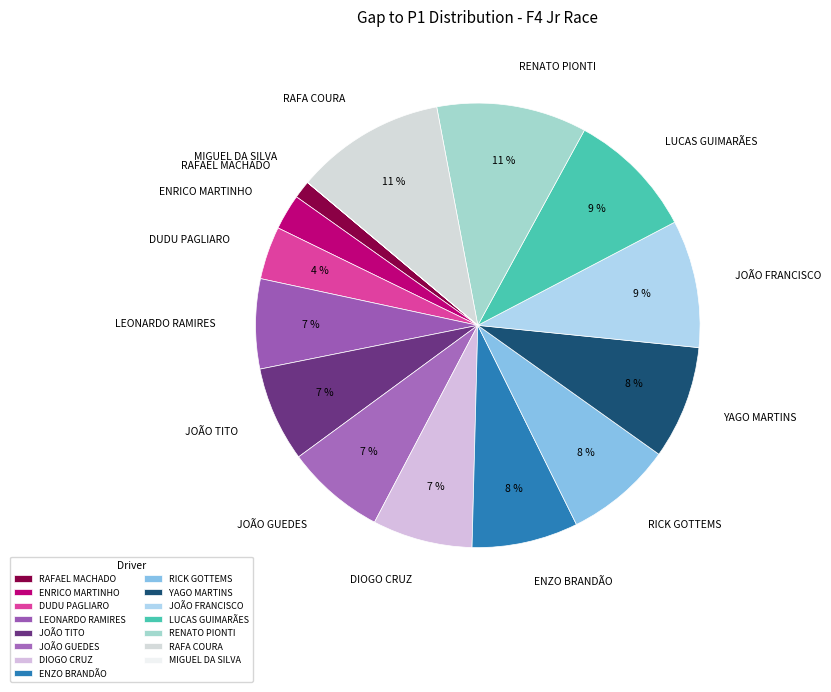

To the nearest percent, what is the difference between the largest and smallest slice percentages?

11%